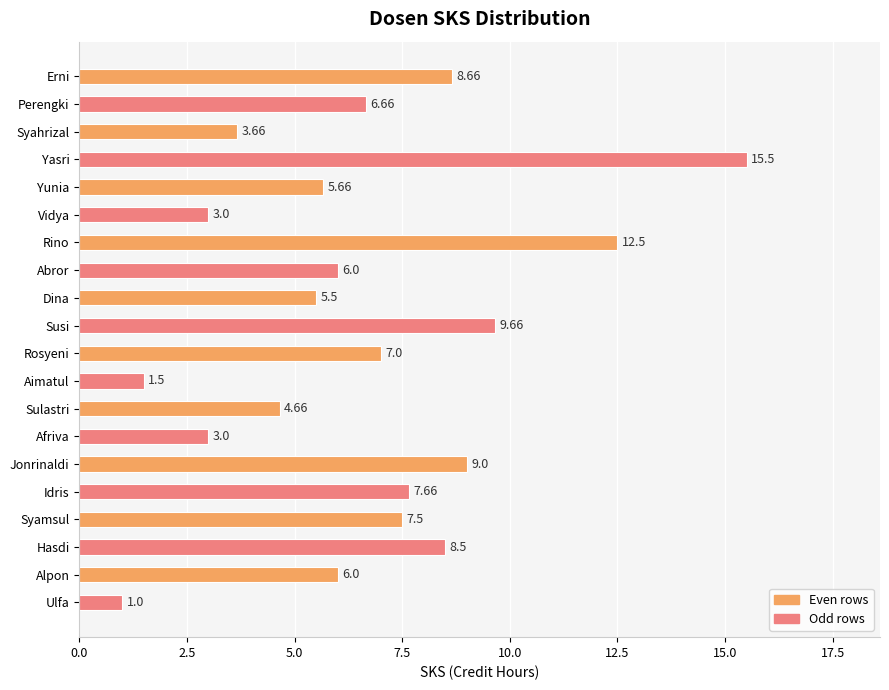

How many bars are there in total?

20